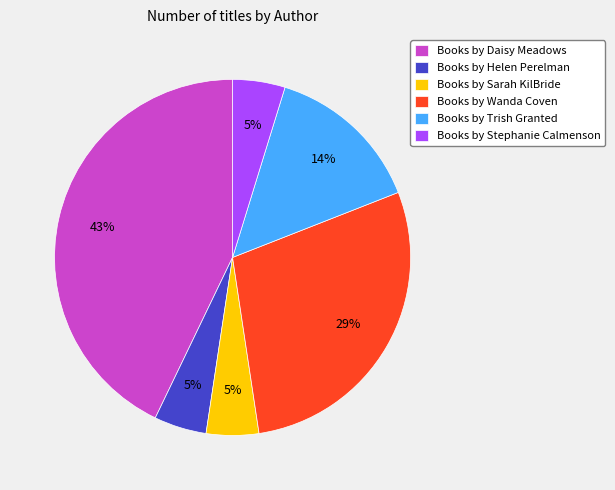

To the nearest percent, what is the average slice percentage?

17%